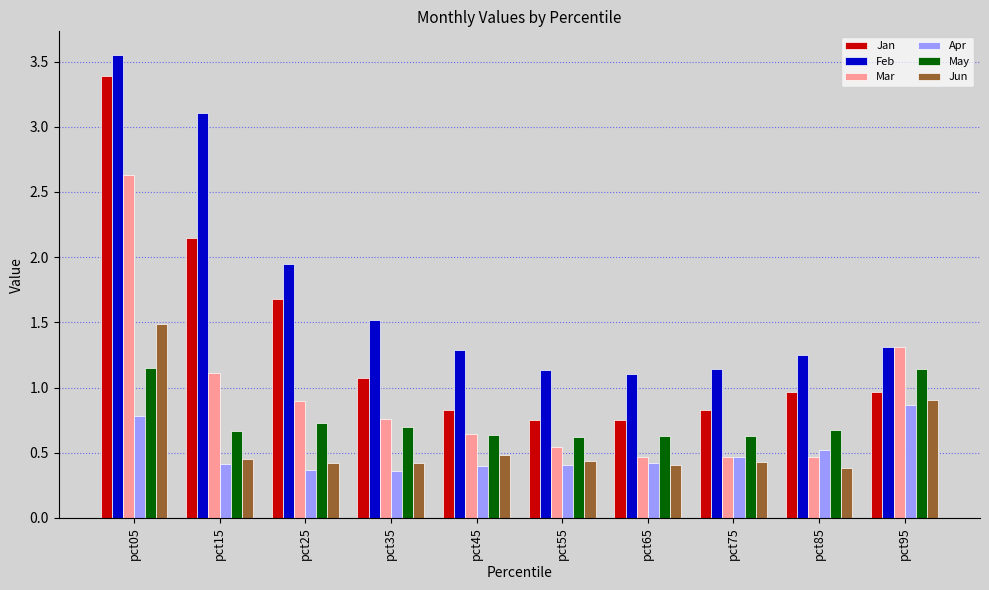

How many groups of bars are there?

10